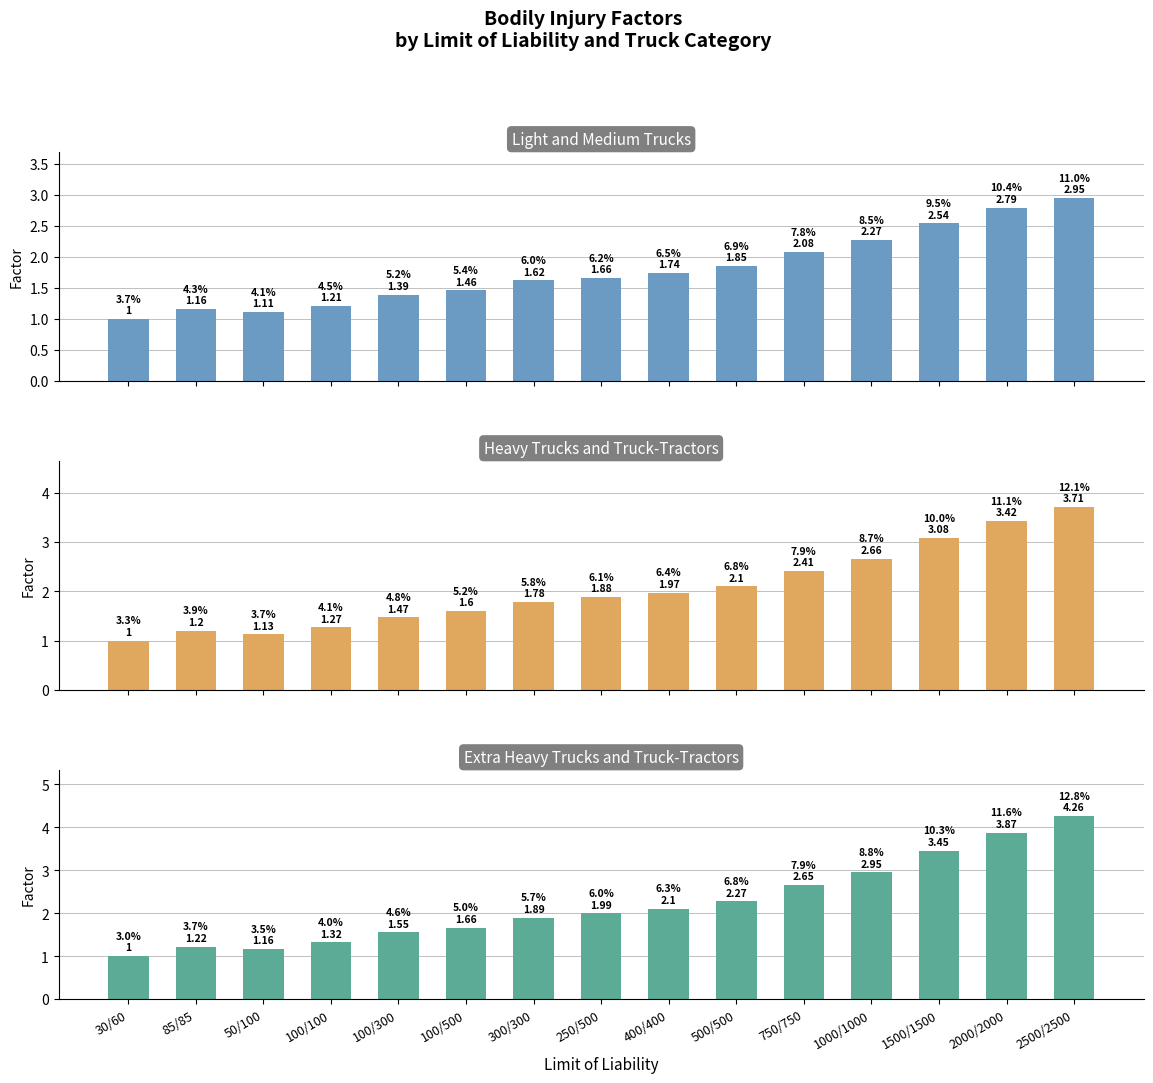

Is the value of Light and Medium Trucks at 2000/2000 greater than the value of Extra Heavy Trucks and Truck-Tractors at 750/750?

Yes